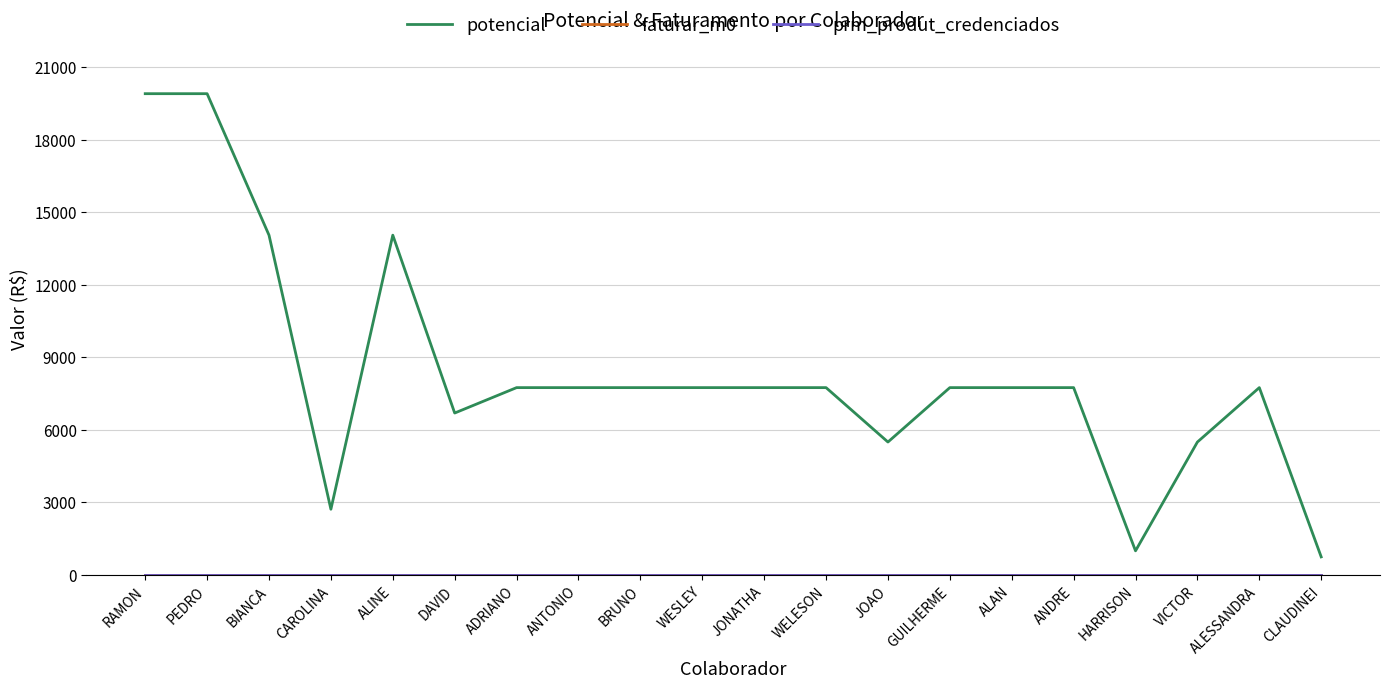

What is the total value across all series at ALESSANDRA?

7750.3